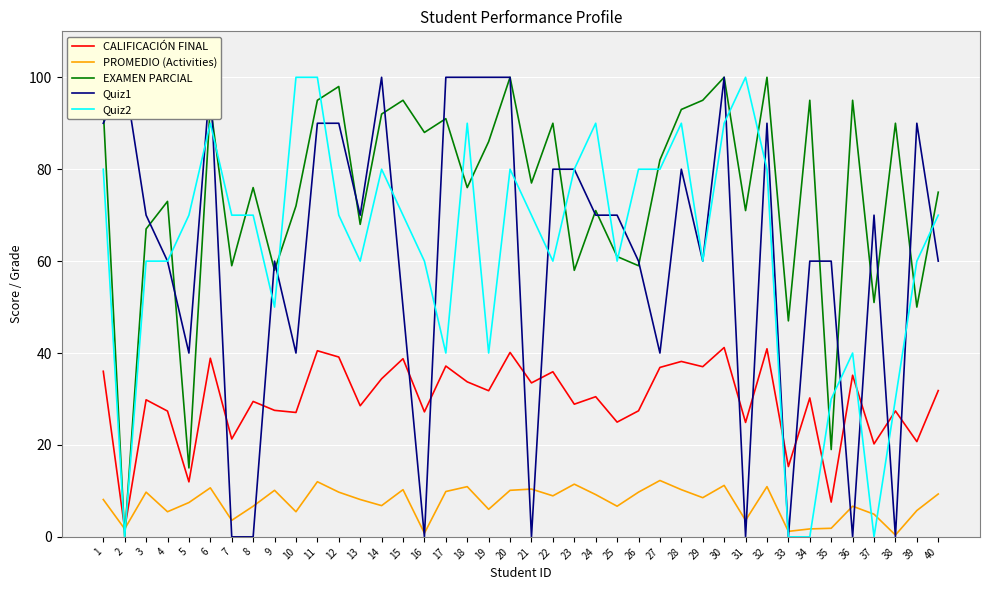

What is the difference between the maximum and minimum values in the Quiz1 series?

100.0